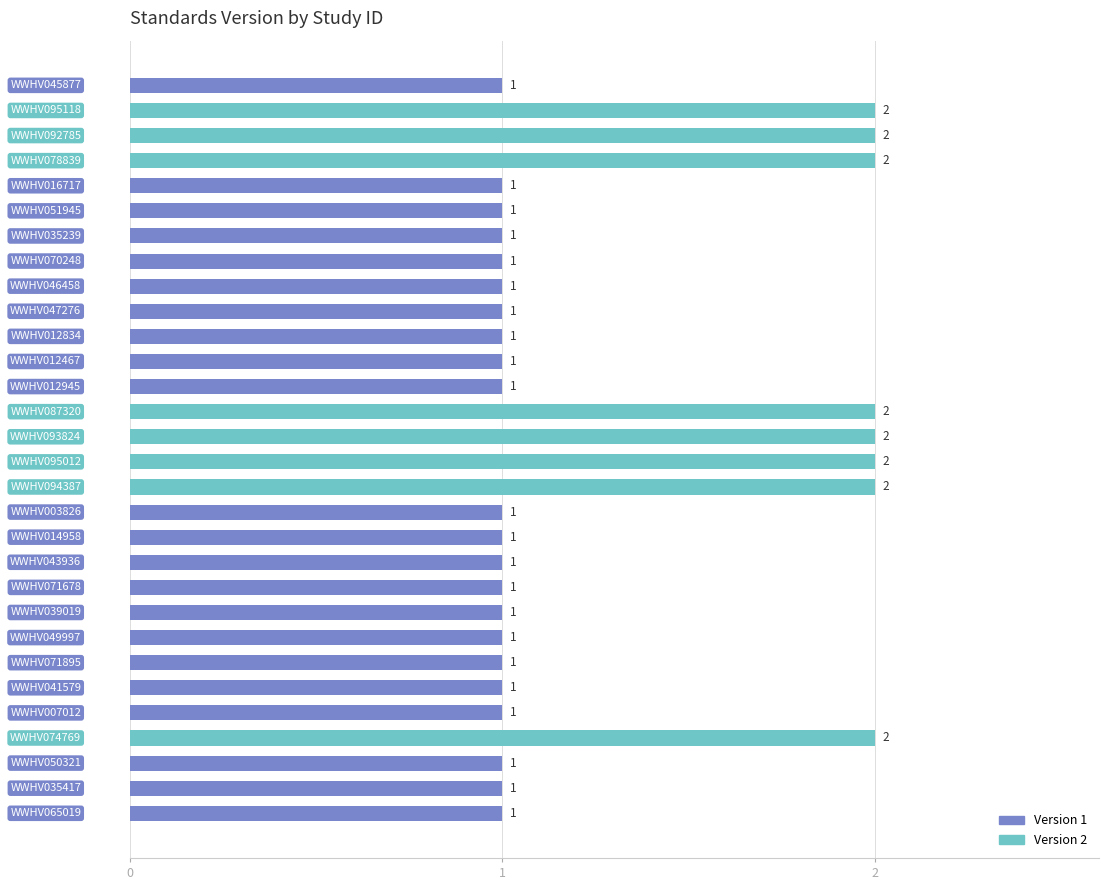

How many values are between 1 and 2?

30